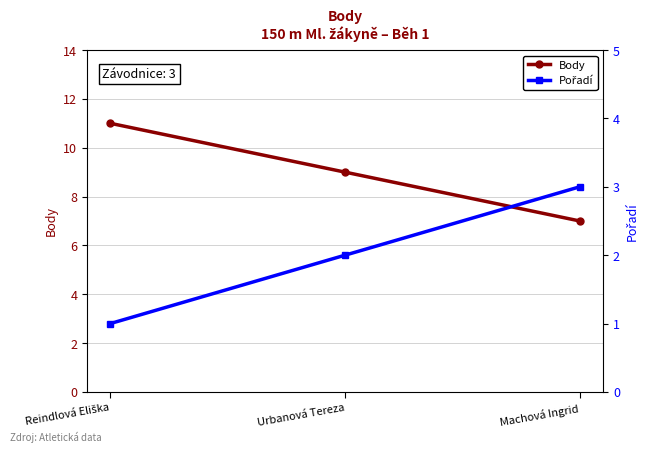

True or false: Body has a value of 7 at Machová Ingrid.

True